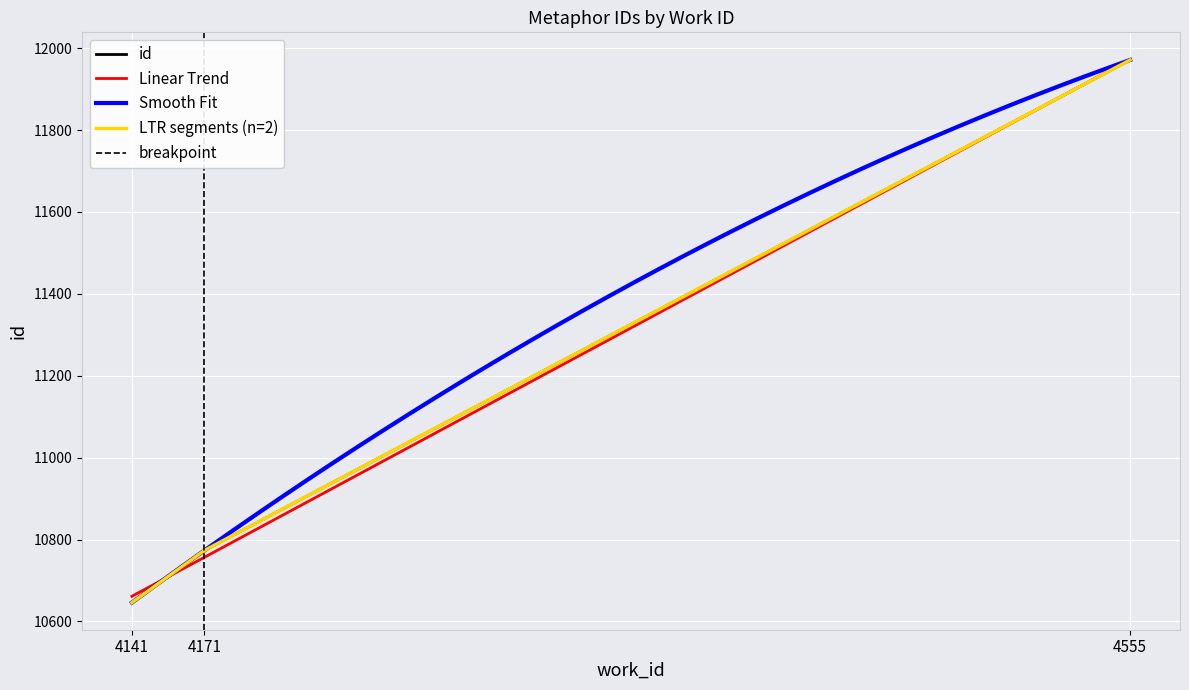

What is the sum of the values at 4555 and 4171?

22744